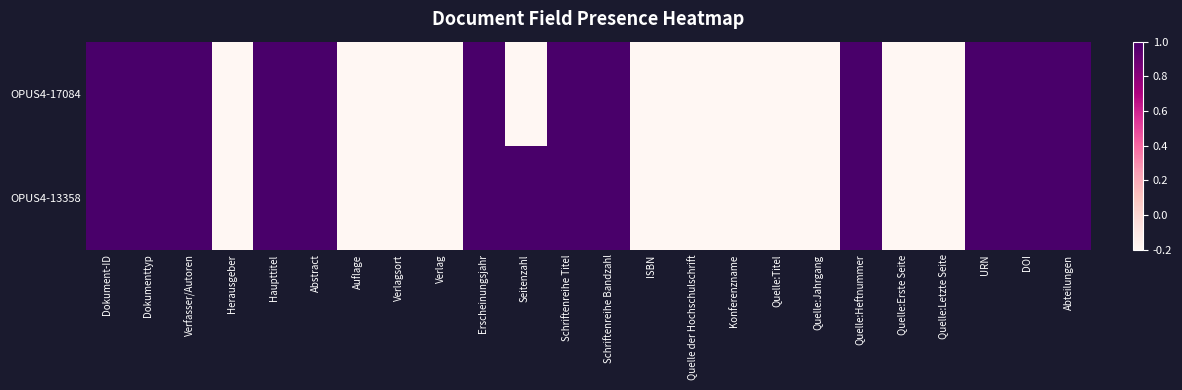

Which series has the widest spread of values?

OPUS4-17084